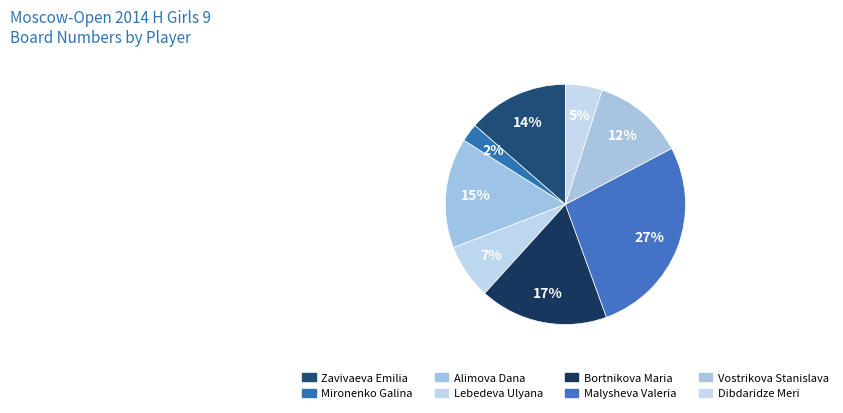

True or false: Bortnikova Maria accounts for 17% of the total.

True